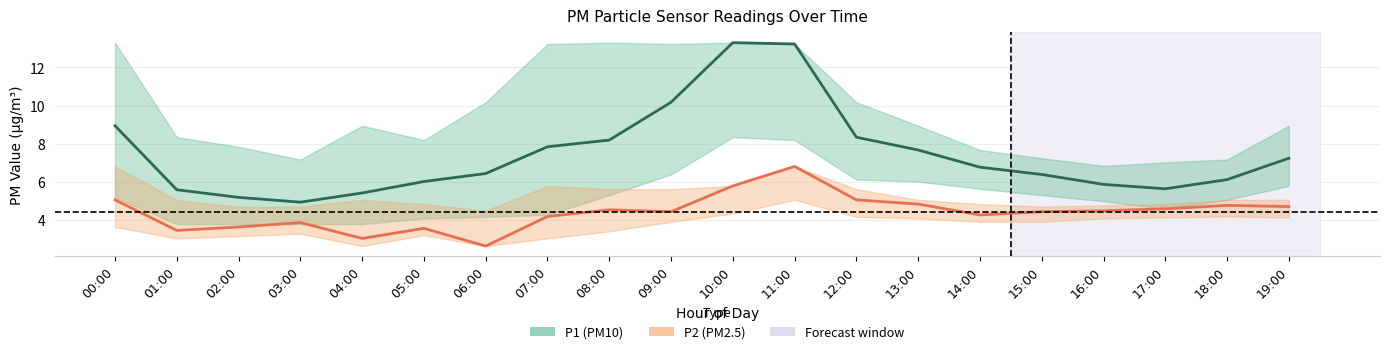

Does the chart have visible grid lines?

Yes